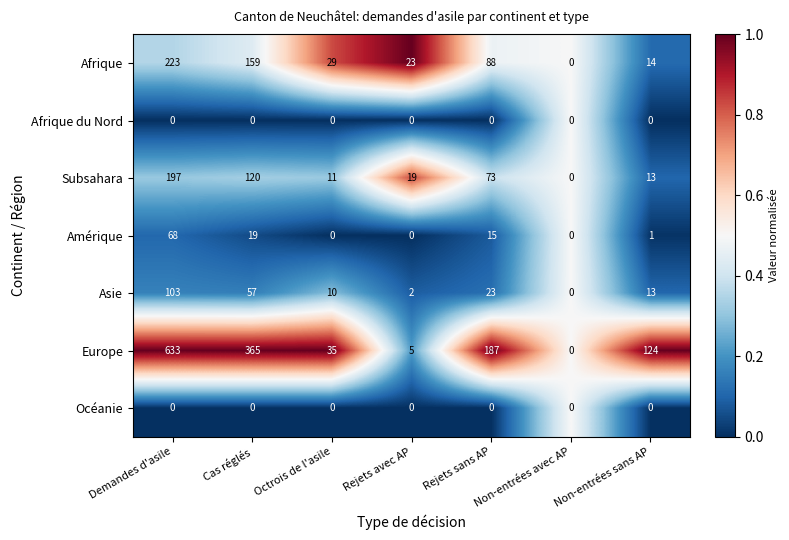

What is the total value across all series at Non-entrées avec AP?

0